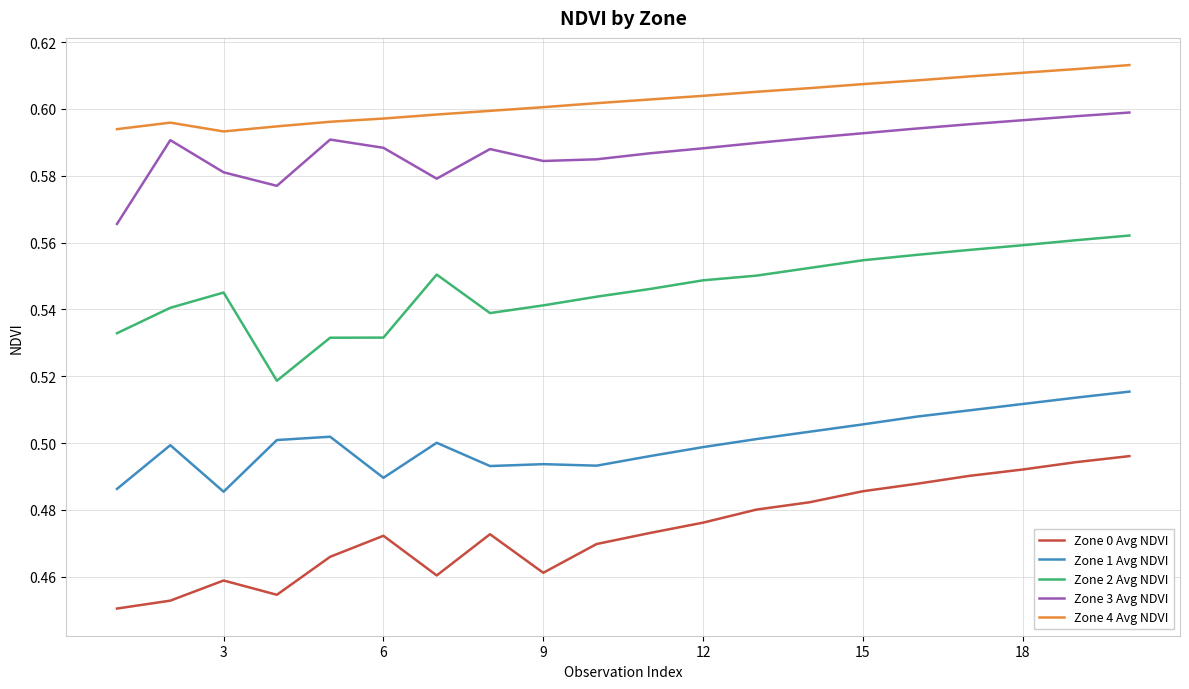

How many lines are shown in the chart?

5